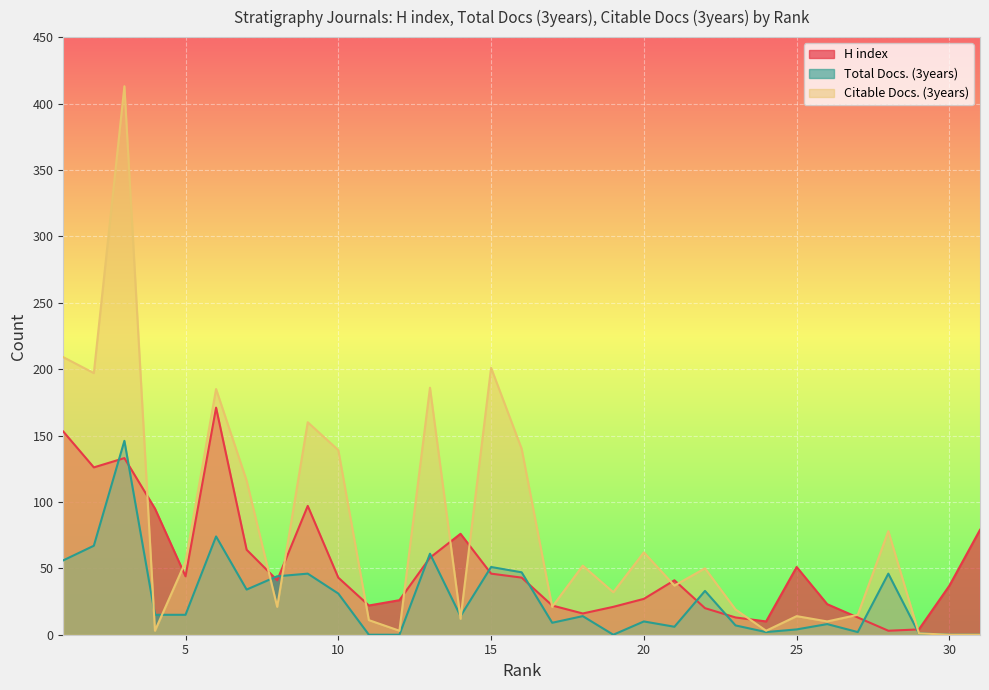

How many series are shown in this chart?

3